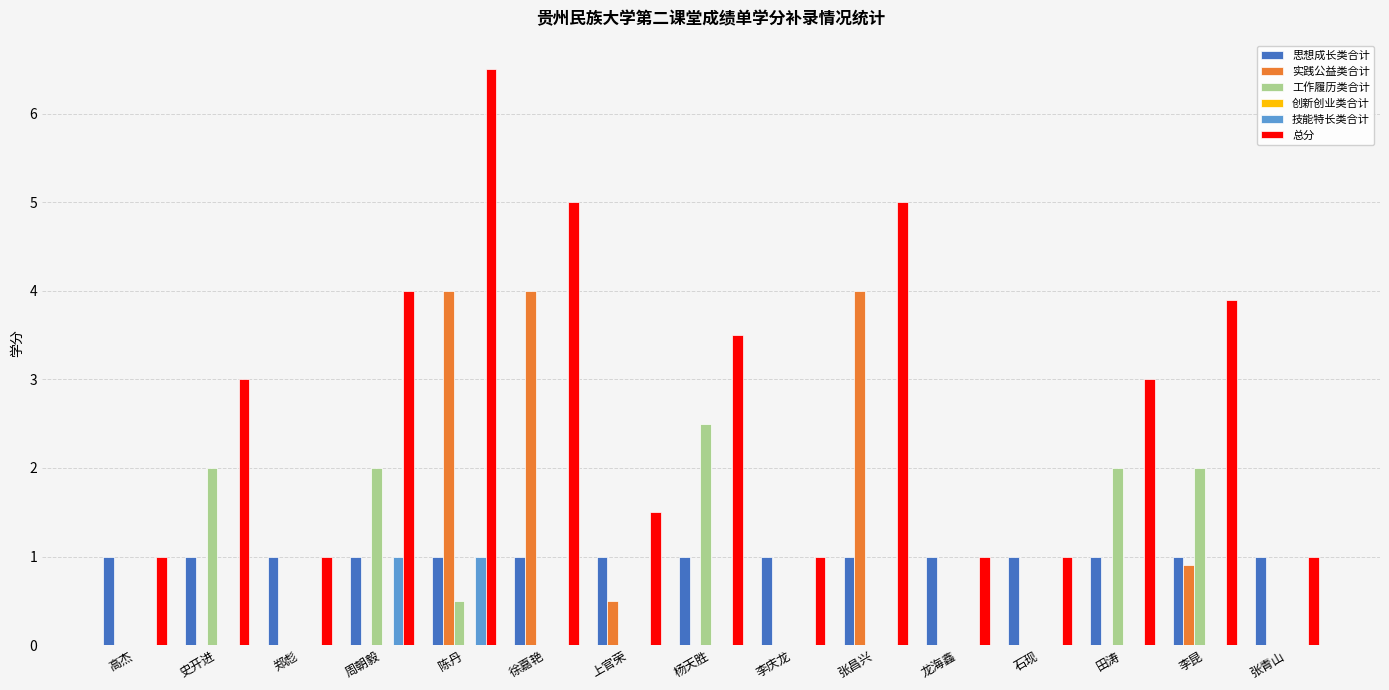

True or false: 实践公益类合计 has a value of 0.5 at 上官荣.

True